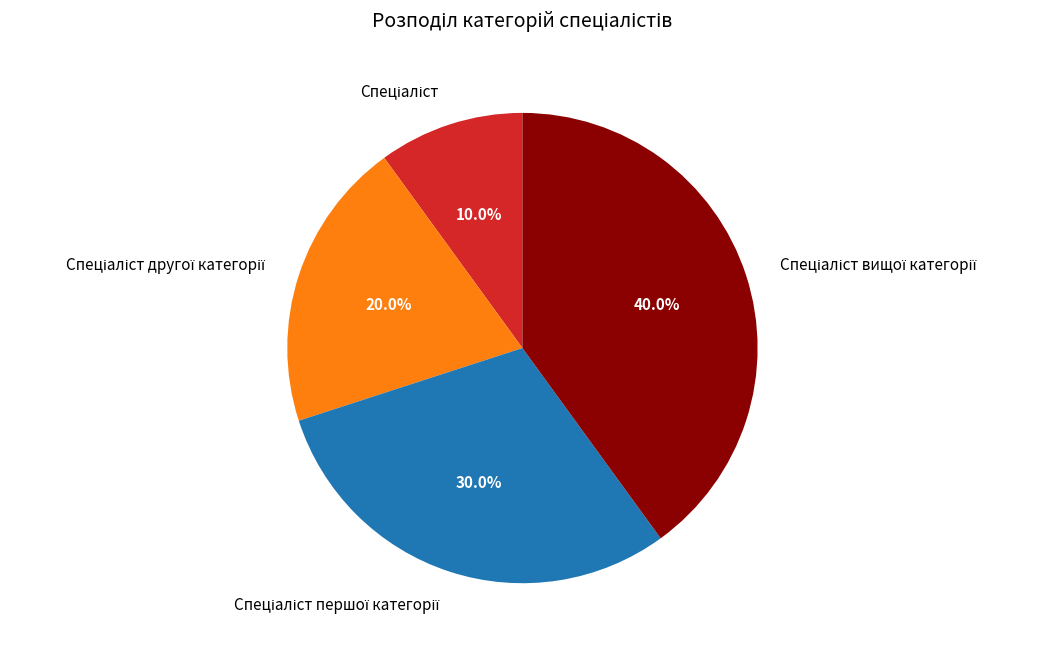

Is there any slice that represents more than half of the pie?

No